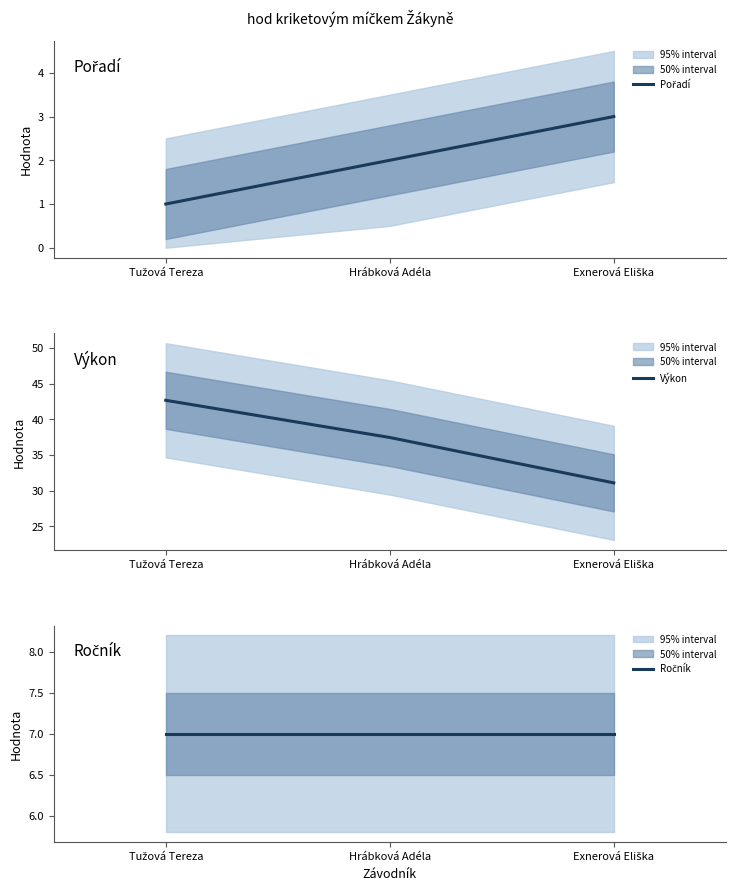

Which series has the largest total across all categories?

Výkon